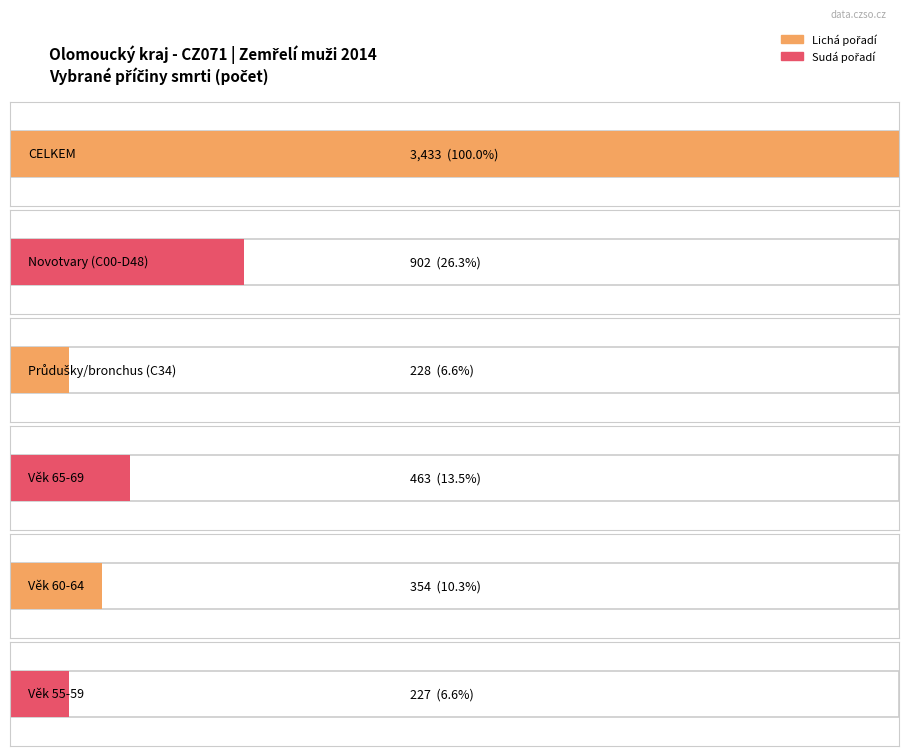

What is the greatest value displayed?

3433